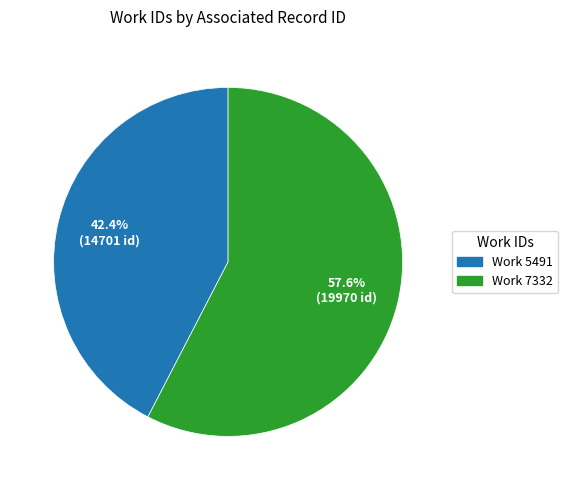

Does any single category account for the majority?

Yes